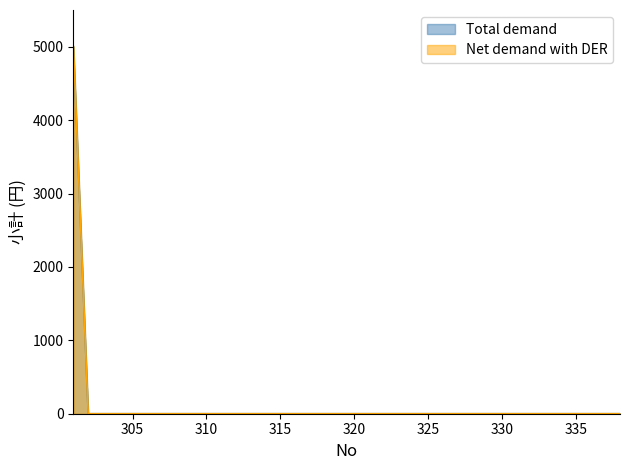

Reading right to left, transcribe all the data shown in this chart.

Total demand: 338=0	337=0	336=0	335=0	334=0	333=0	332=0	331=0	330=0	329=0	328=0	327=0	326=0	325=0	324=0	323=0	322=0	321=0	320=0	319=0	318=0	317=0	316=0	315=0	314=0	313=0	312=0	311=0	310=0	309=0	308=0	307=0	306=0	305=0	304=0	303=0	302=0	301=5000
Net demand with DER: 338=0	337=0	336=0	335=0	334=0	333=0	332=0	331=0	330=0	329=0	328=0	327=0	326=0	325=0	324=0	323=0	322=0	321=0	320=0	319=0	318=0	317=0	316=0	315=0	314=0	313=0	312=0	311=0	310=0	309=0	308=0	307=0	306=0	305=0	304=0	303=0	302=0	301=5000